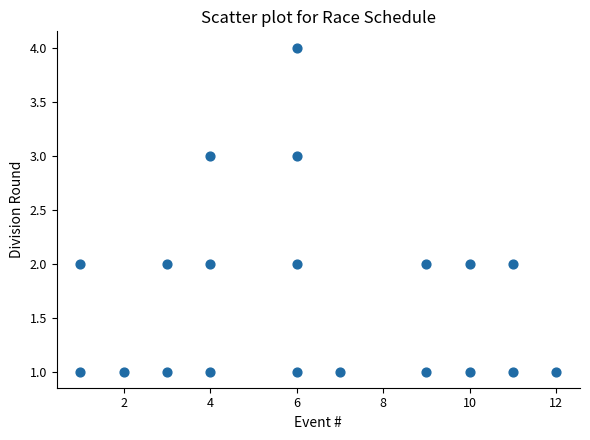

What is the range of Y values (max minus min)?

3